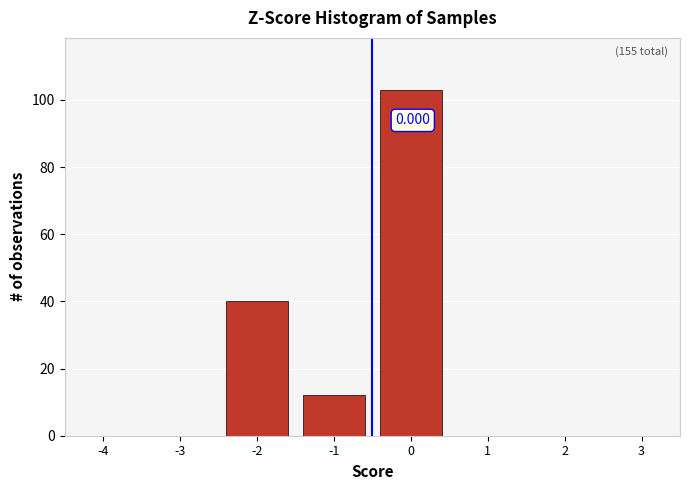

Count the number of categories in the chart.

8